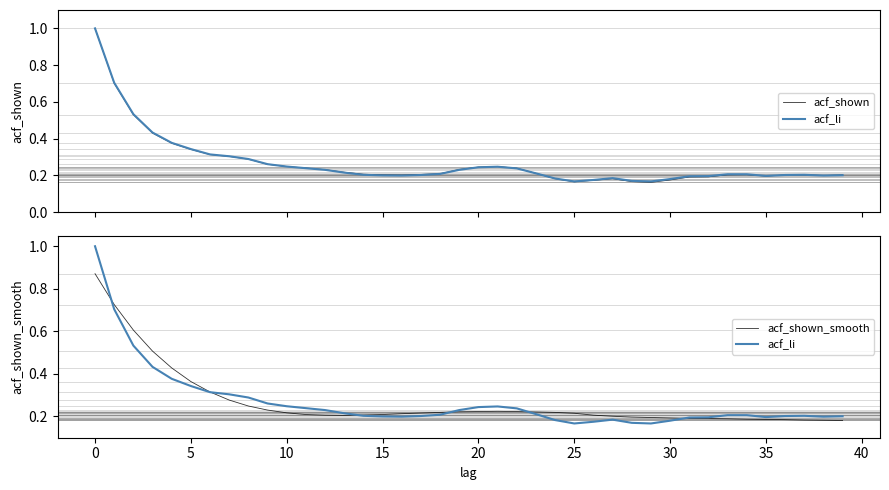

What is the maximum value shown in the chart?

1.0